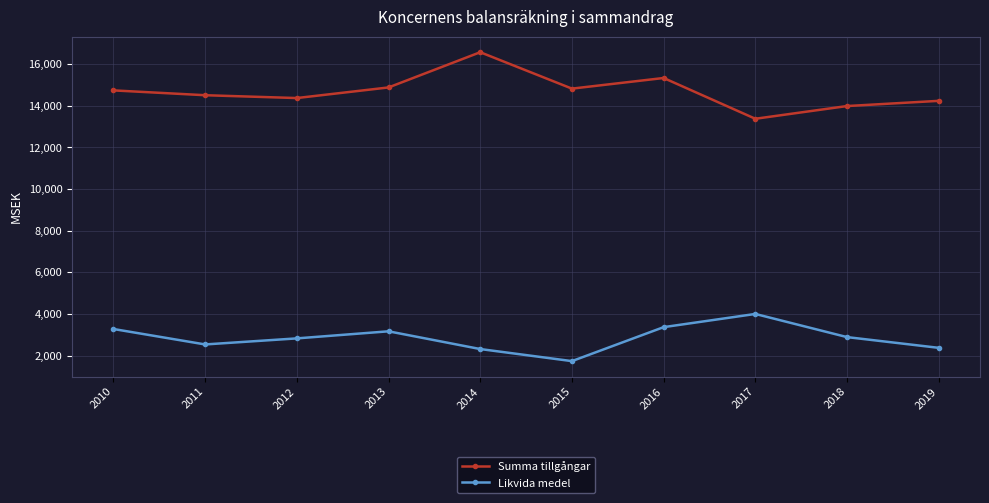

At 2011, list the series in order from largest to smallest.

Summa tillgångar, Likvida medel